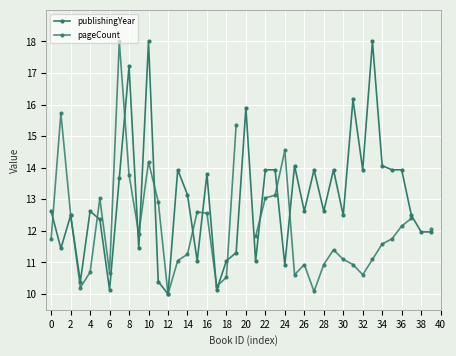

What is the minimum value shown in the chart?

10.0